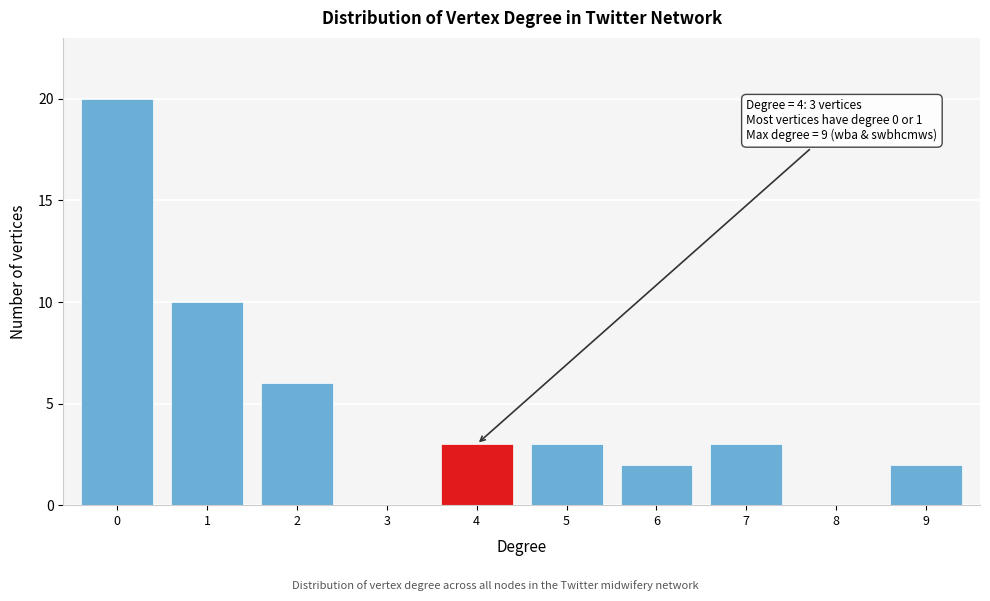

Reading left to right, list all the values displayed in this chart.

0=20	1=10	2=6	3=0	4=3	5=3	6=2	7=3	8=0	9=2